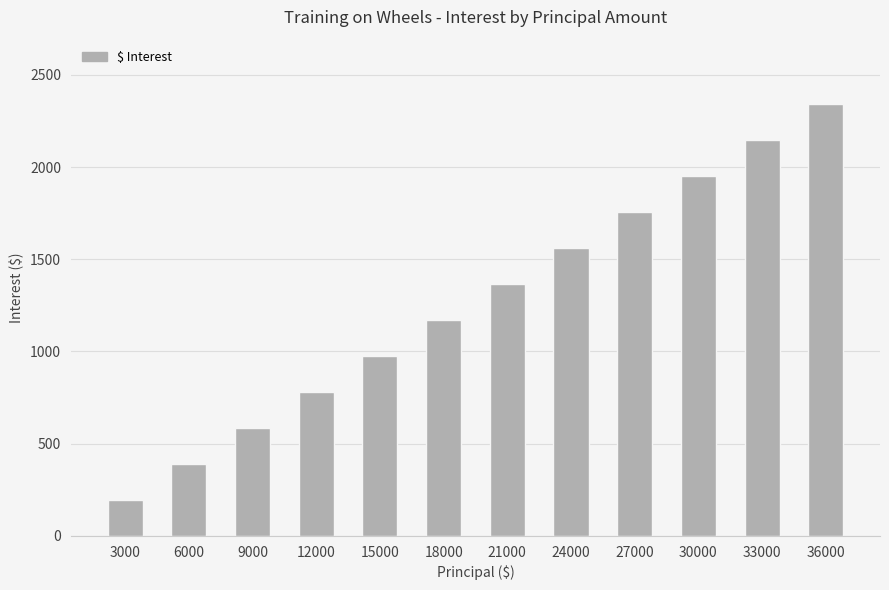

What is the sum of the values at 18000 and 33000?

3315